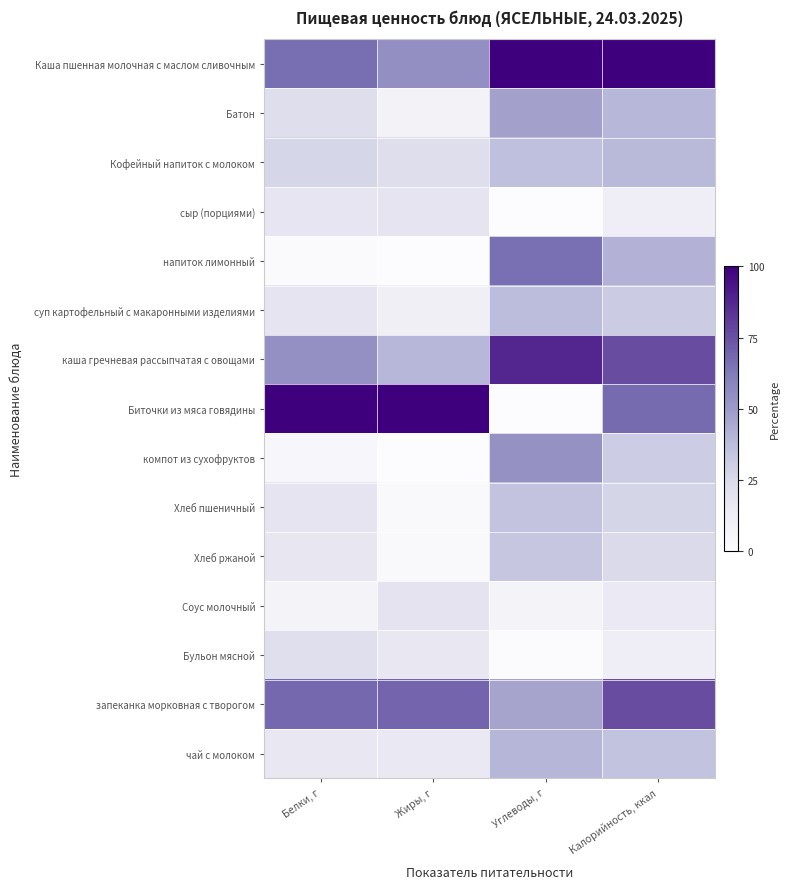

Rank the series by their maximum value, from highest to lowest.

Каша пшенная молочная с маслом сливочным, Биточки из мяса говядины, каша гречневая рассыпчатая с овощами, запеканка морковная с творогом, напиток лимонный, компот из сухофруктов, Батон, чай с молоком, Кофейный напиток с молоком, суп картофельный с макаронными изделиями, Хлеб пшеничный, Хлеб ржаной, Бульон мясной, Соус молочный, сыр (порциями)